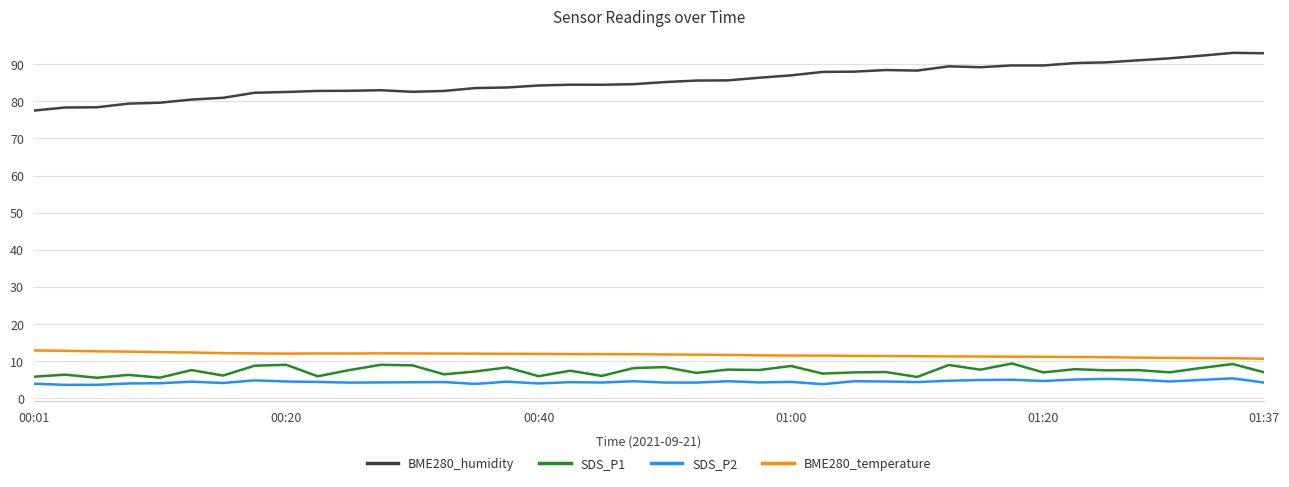

Which series has the widest spread of values?

BME280_humidity